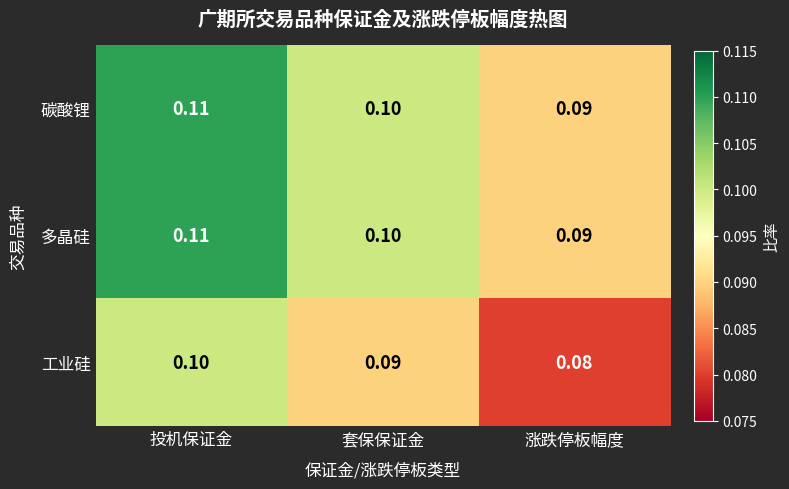

Where is 工业硅 nearest to the value 0?

涨跌停板幅度